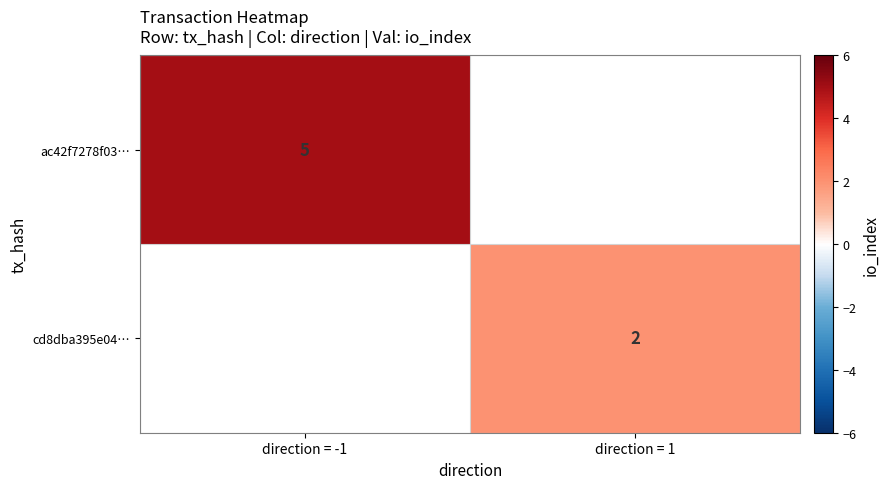

The cd8dba395e04… series shows 3 at direction = 1. True or false?

False